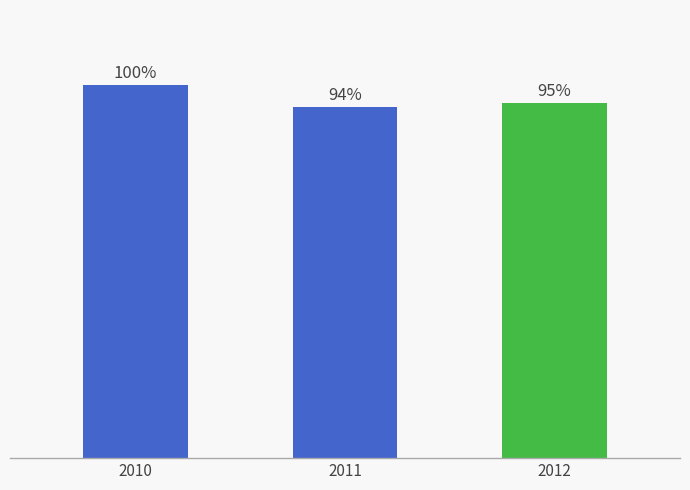

List the labels in order of value, largest first.

2010, 2012, 2011